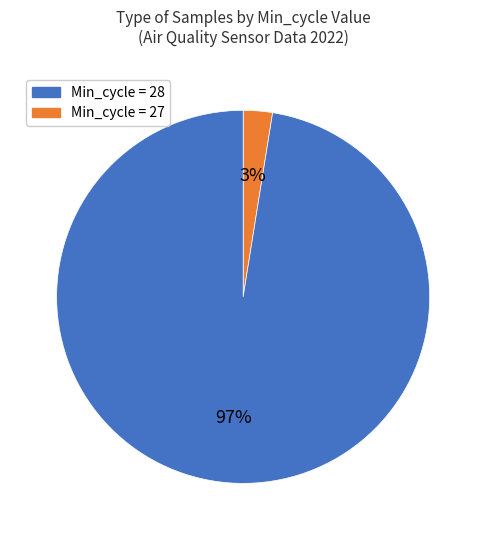

To the nearest percent, what is the average slice percentage?

50%